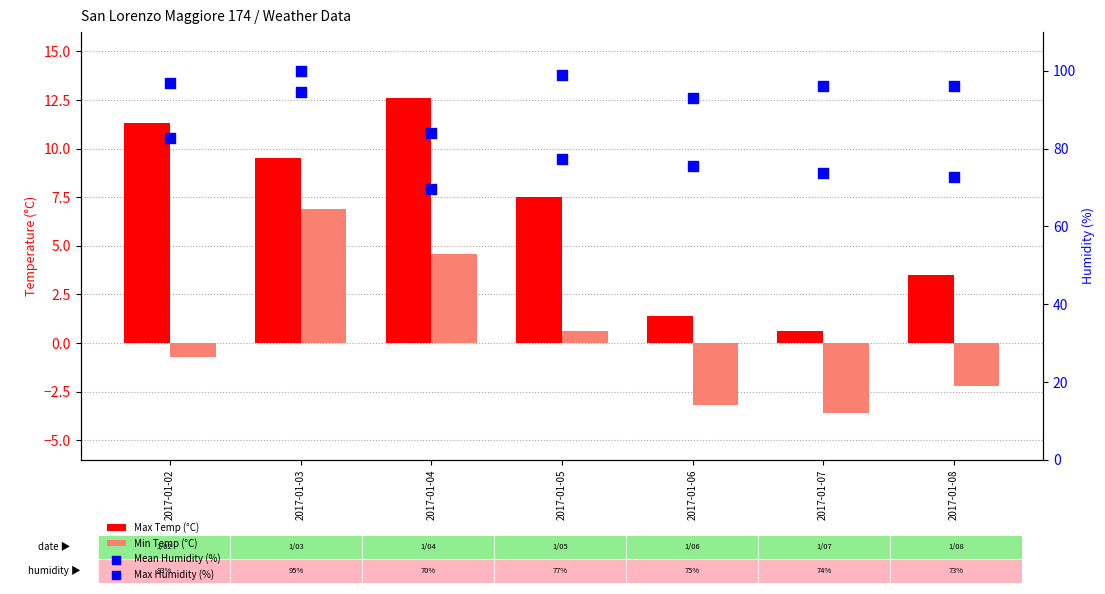

Is the value of Min Temp (°C) at 2017-01-02 greater than the value of Mean Humidity (%) at 2017-01-08?

No